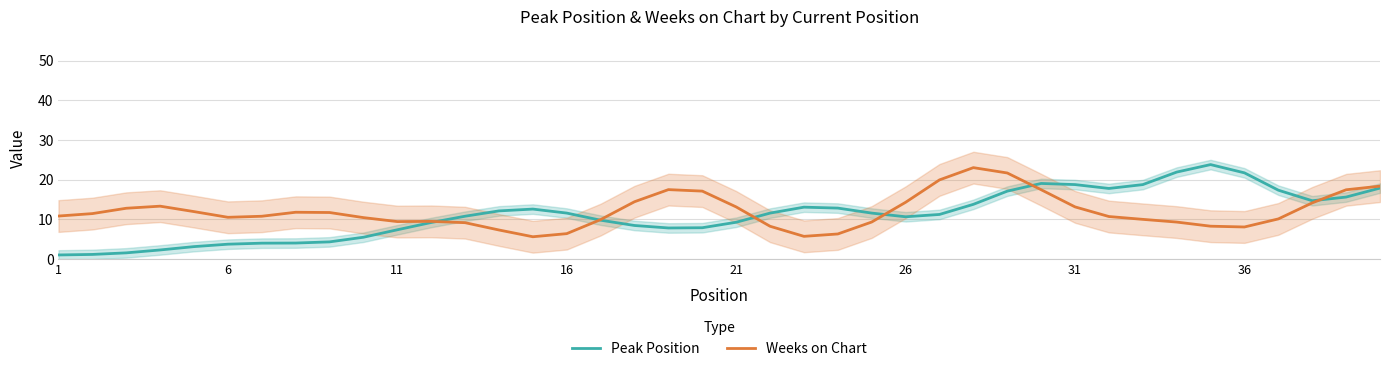

How many data points in Peak Position are less than 11?

19